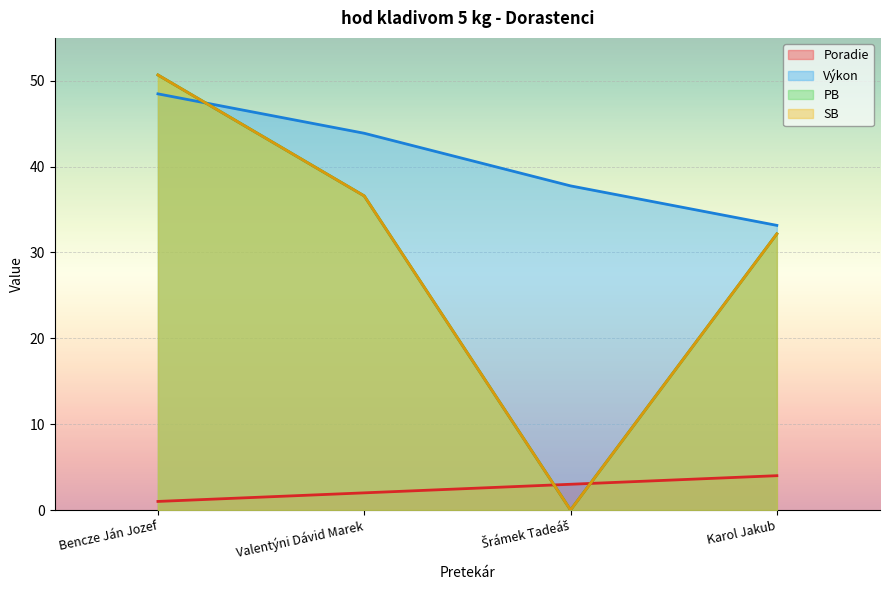

How many lines are shown in the chart?

4